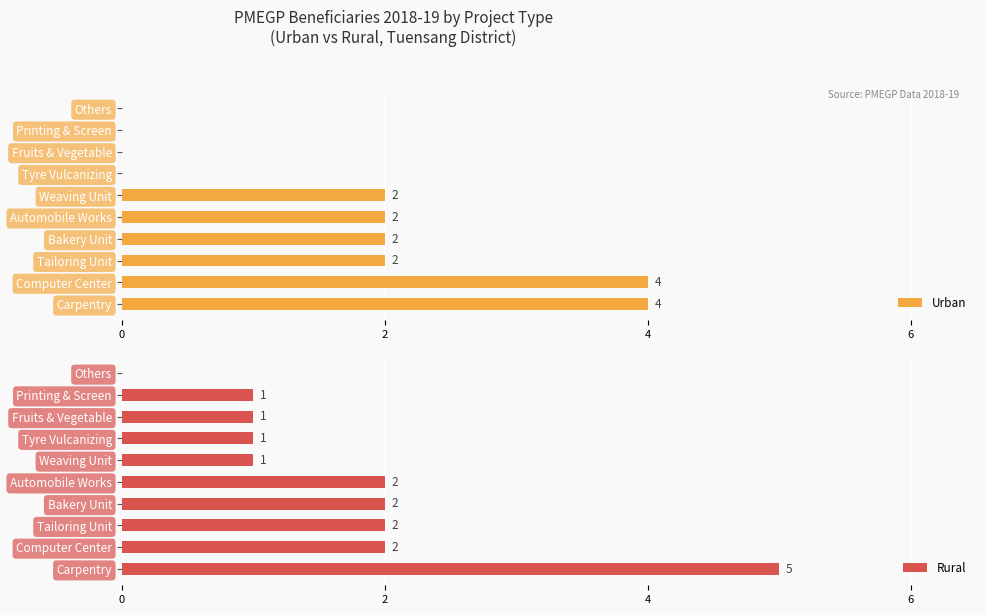

Rank the series at 8 from highest to lowest value.

Rural, Urban